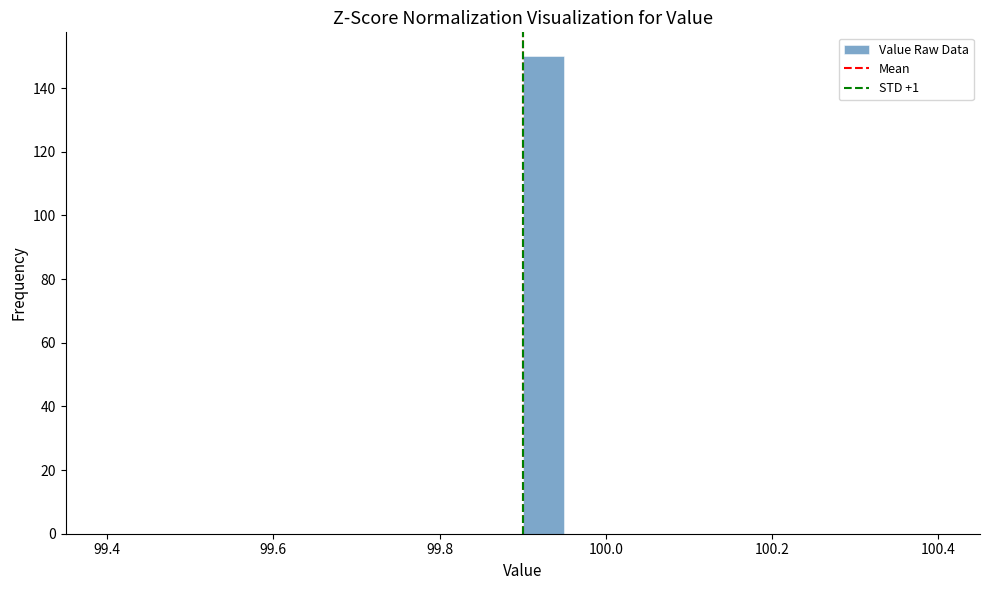

Around what value on the x-axis is the tallest bar? Give the approximate position of its centre, as read against the axis.

99.92